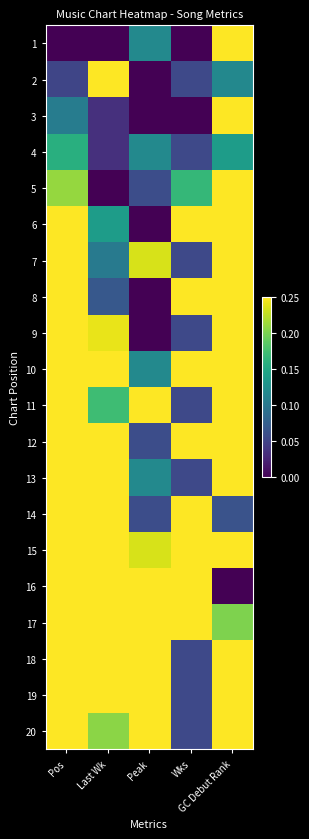

At how many categories does at least one series exceed 0?

5